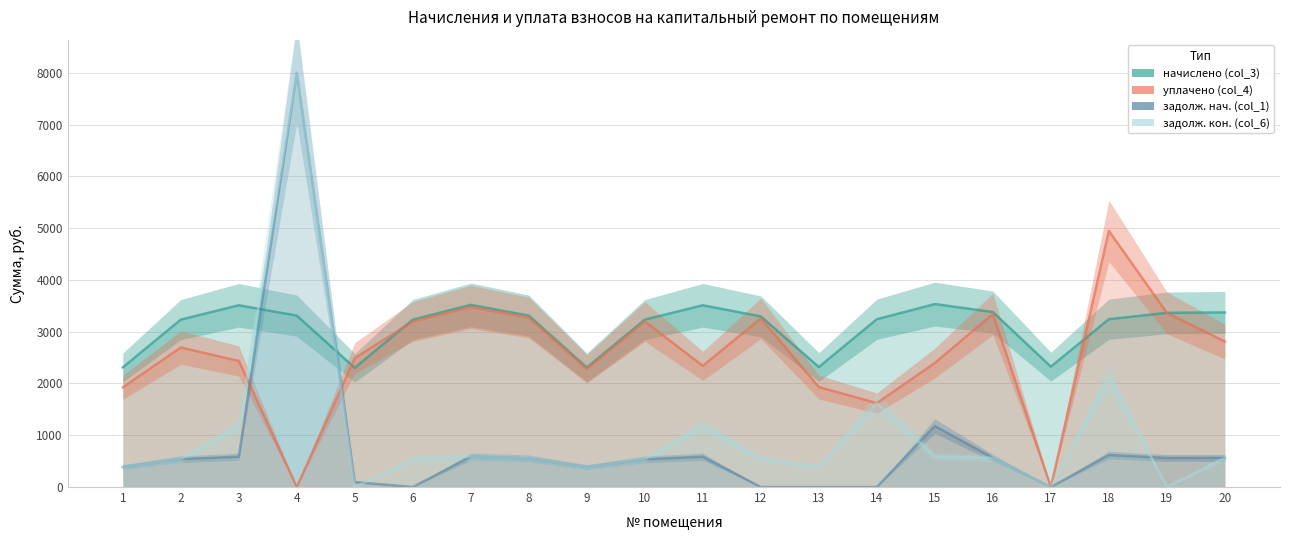

The value of задолж. нач. (col_1) at 7 is 820.5. True or false?

False